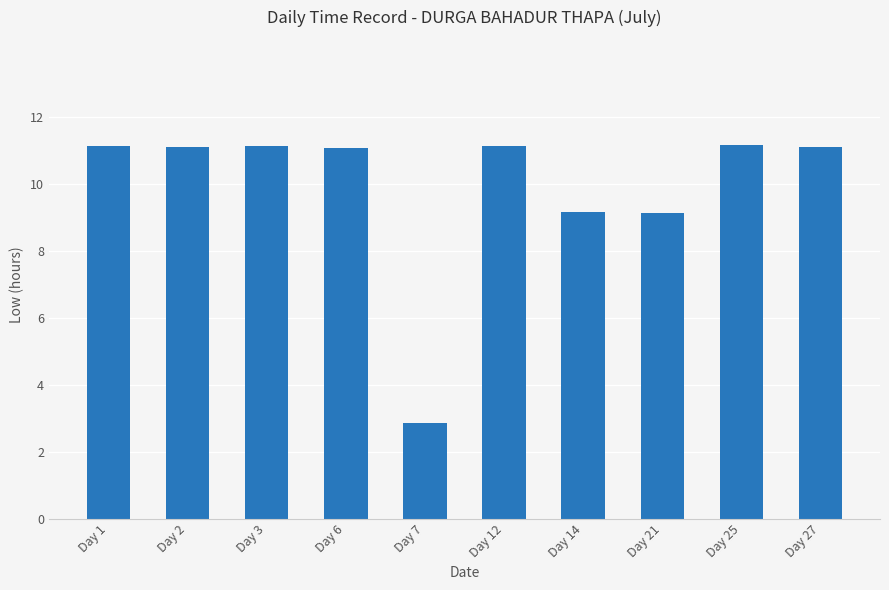

Which label corresponds to the smallest value in the chart?

Day 7